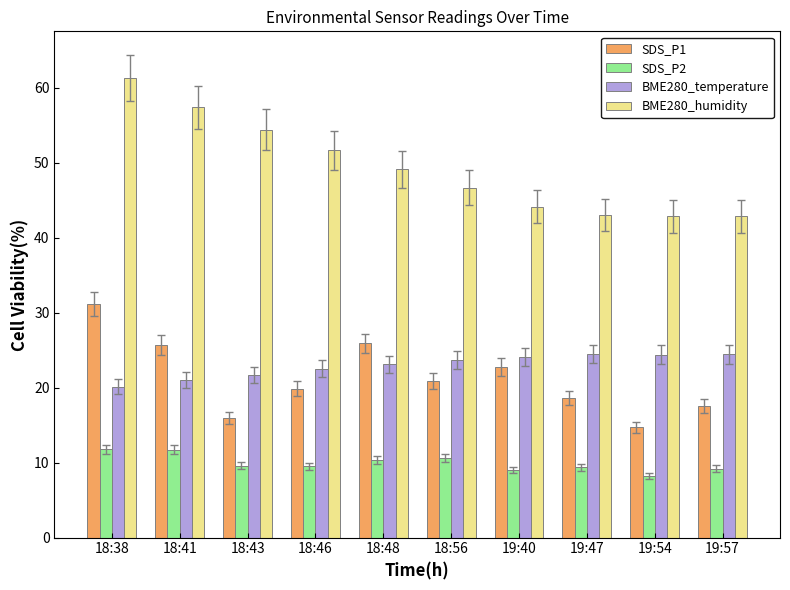

List the series in order of their peak value, lowest first.

SDS_P2, BME280_temperature, SDS_P1, BME280_humidity